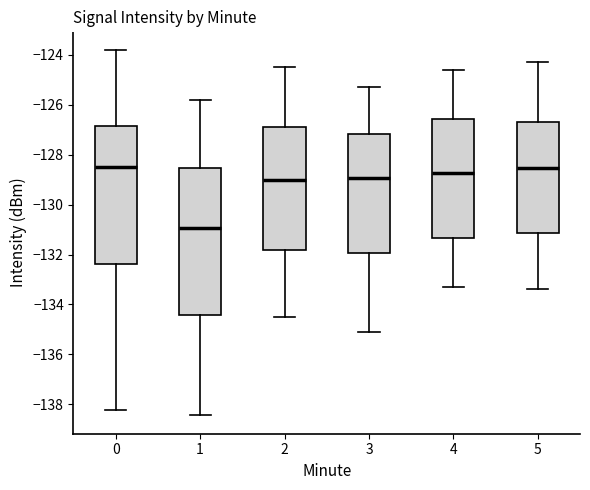

Reading left to right, transcribe this box plot: for each box, give where its median line is, the range the box spans, and where its two whiskers end, as read against the y-axis. The values are not printed on the chart, so give them approximately, as read against the axis.

0: median -128.6, box -132.4 to -126.8, whiskers -138.2 to -123.8
1: median -131.0, box -134.4 to -128.6, whiskers -138.4 to -125.8
2: median -129.0, box -131.8 to -126.8, whiskers -134.4 to -124.4
3: median -129.0, box -132.0 to -127.2, whiskers -135.0 to -125.2
4: median -128.8, box -131.4 to -126.6, whiskers -133.2 to -124.6
5: median -128.6, box -131.2 to -126.6, whiskers -133.4 to -124.2